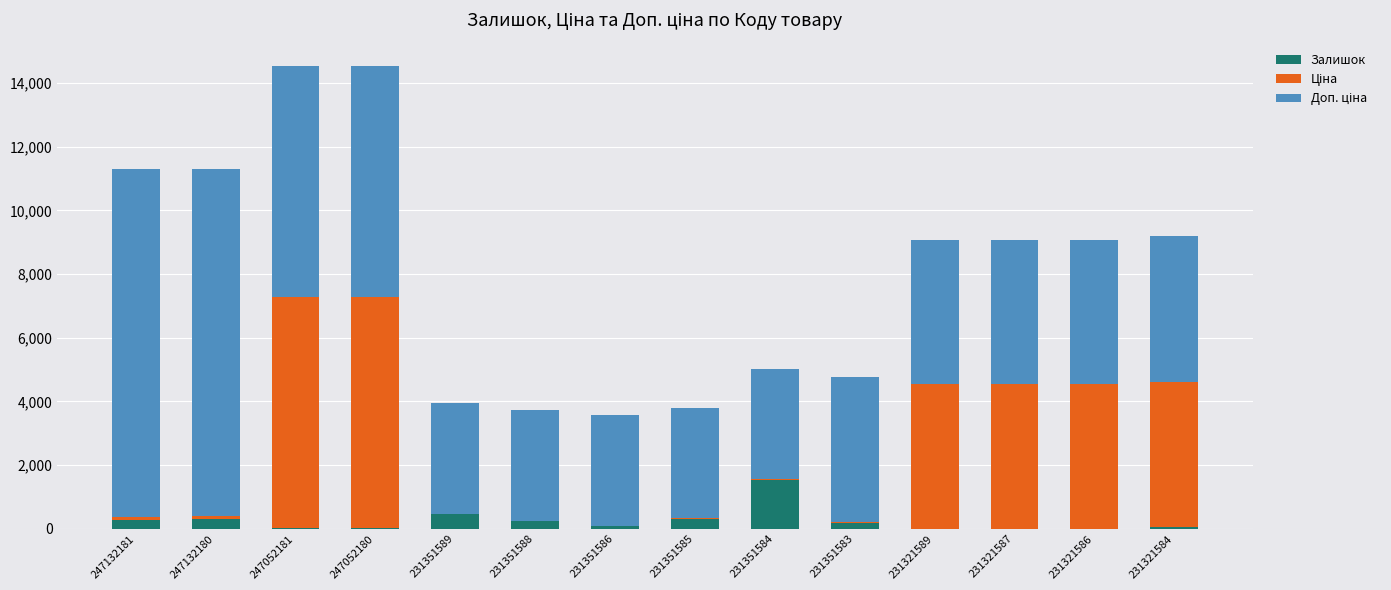

What is the highest value of the Залишок series?

1545.0